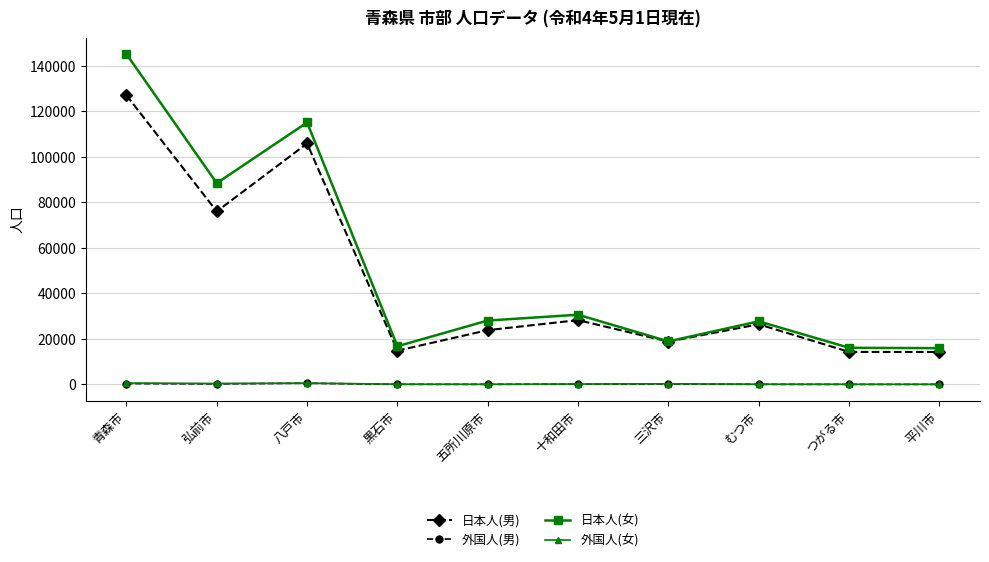

What is the difference between the maximum and minimum values in the 日本人(男) series?

112835